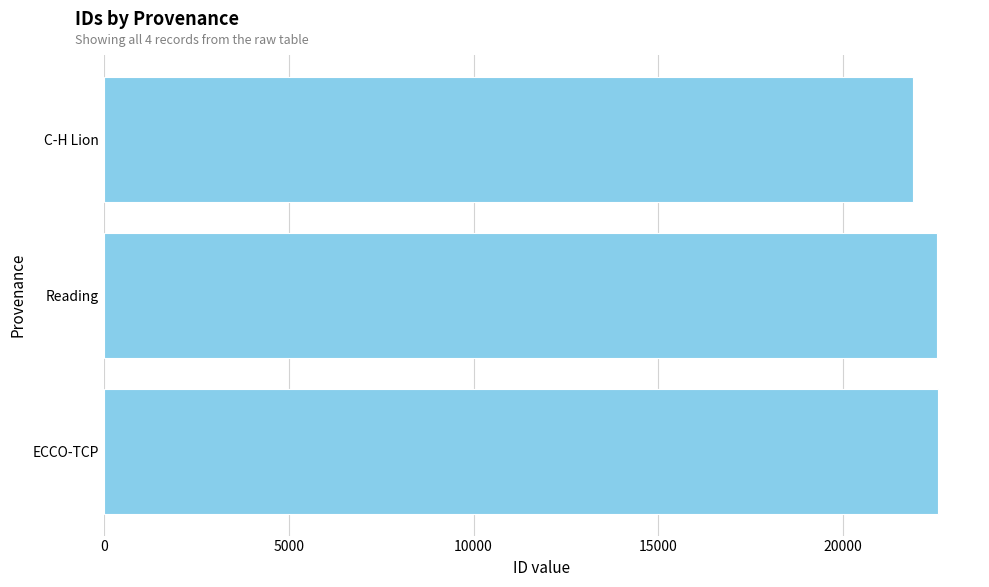

How many series are shown in this chart?

1